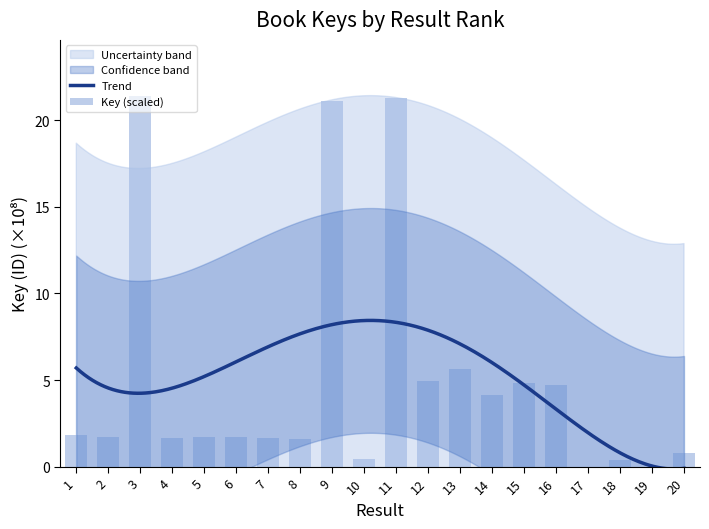

Rank the categories by value from highest to lowest.

3, 11, 9, 13, 12, 15, 16, 14, 1, 6, 5, 2, 7, 4, 8, 20, 10, 18, 17, 19